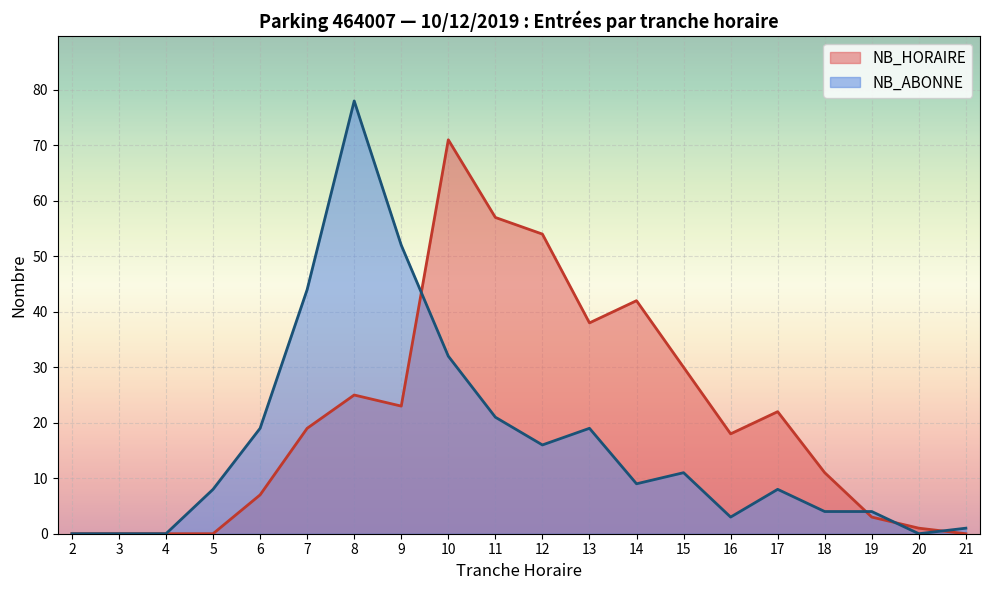

How many series are shown in this chart?

2